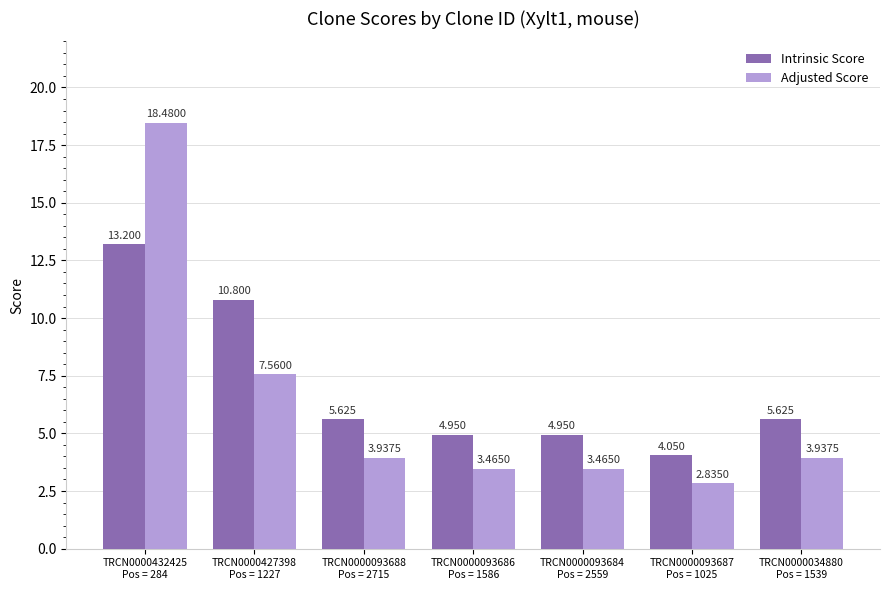

Which series has the widest spread of values?

Adjusted Score